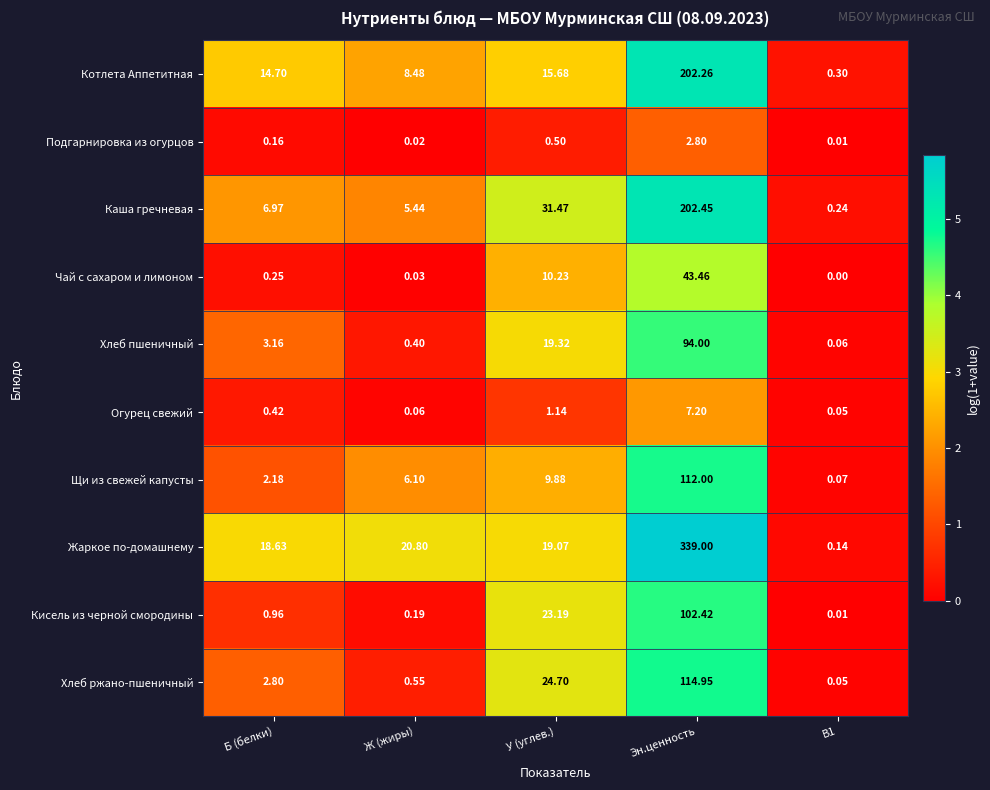

Which series has the largest total across all categories?

Жаркое по-домашнему